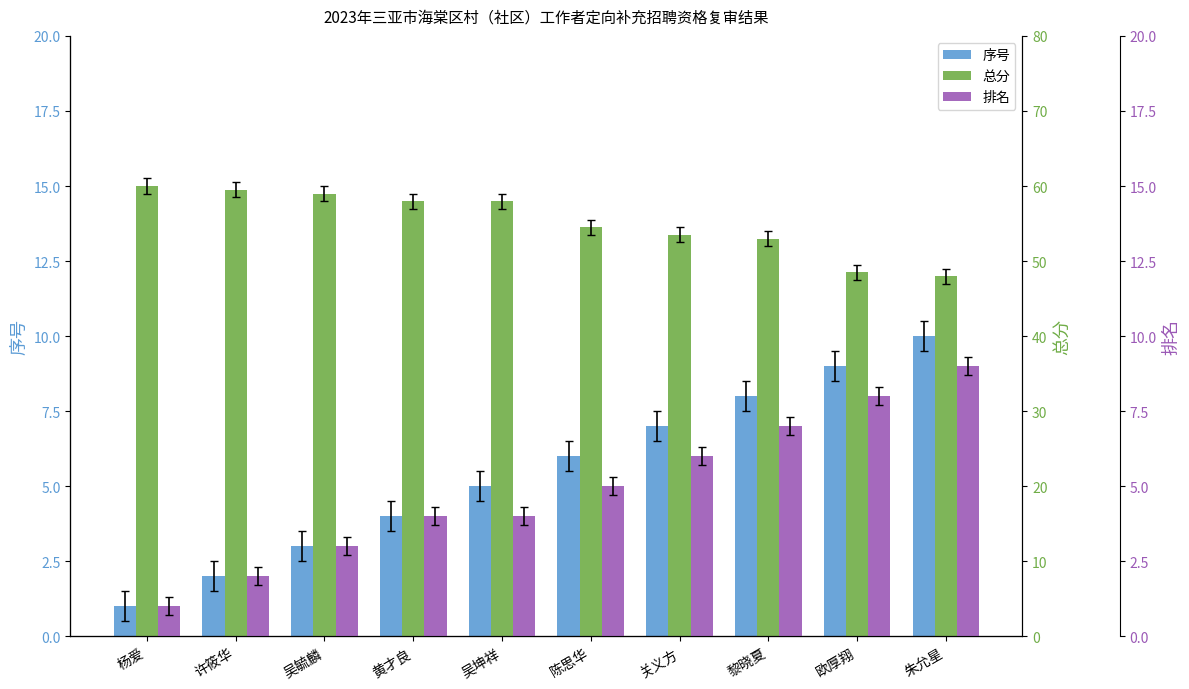

Which series changed the most between 黄才良 and 朱允星?

总分